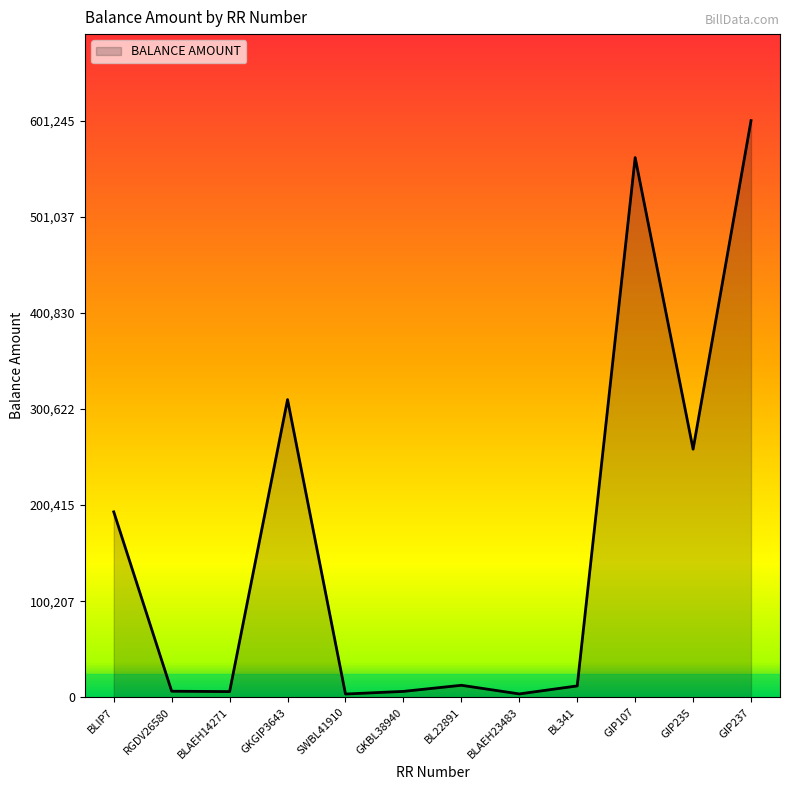

At which category does the chart reach its peak across all series?

GIP237